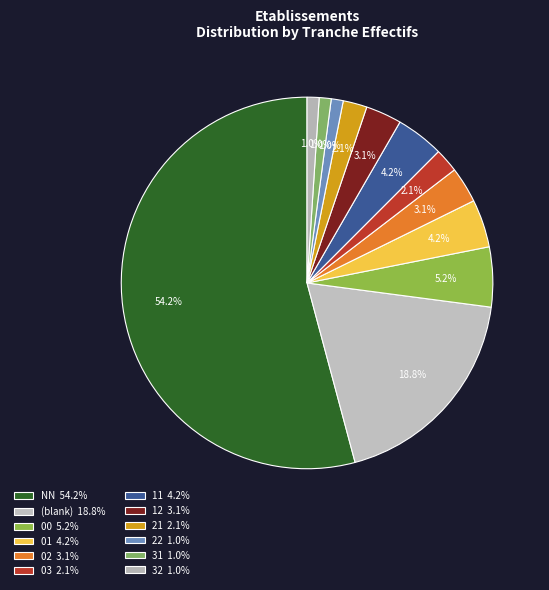

How many slices are in this pie chart?

12